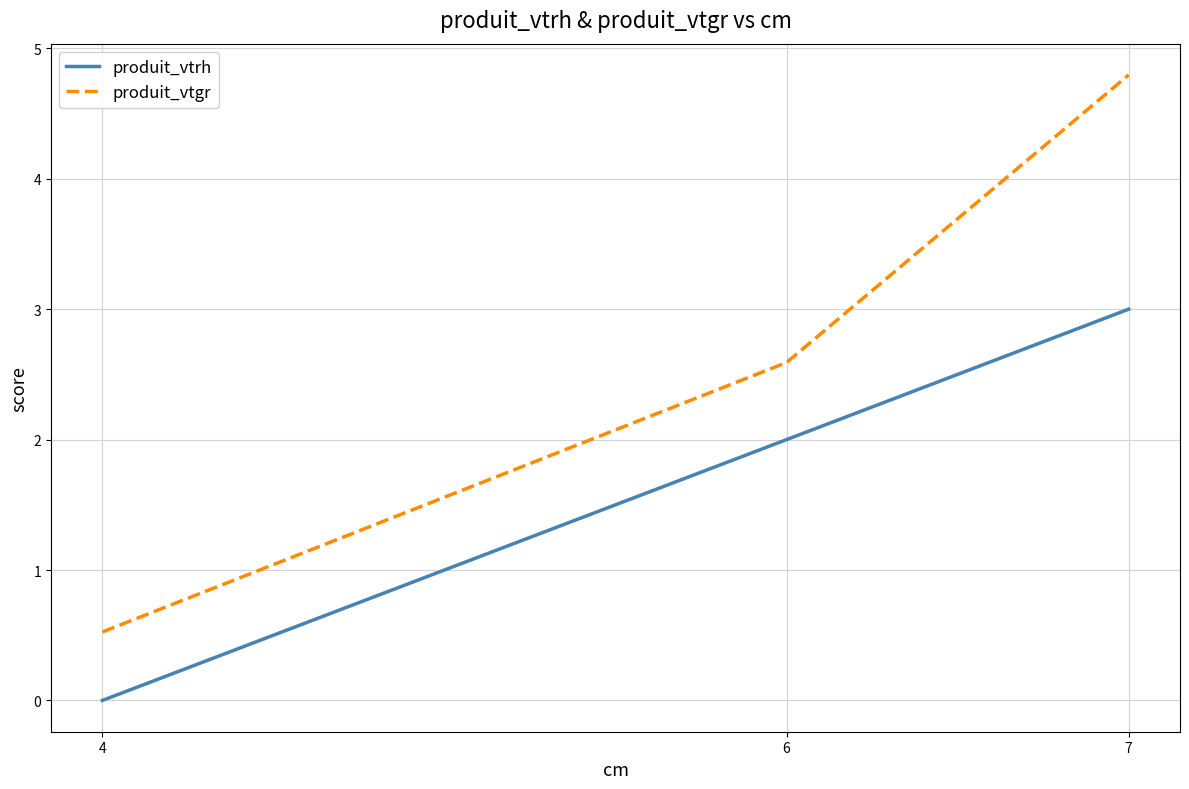

Is it true that produit_vtrh equals 3.0 at 7?

True